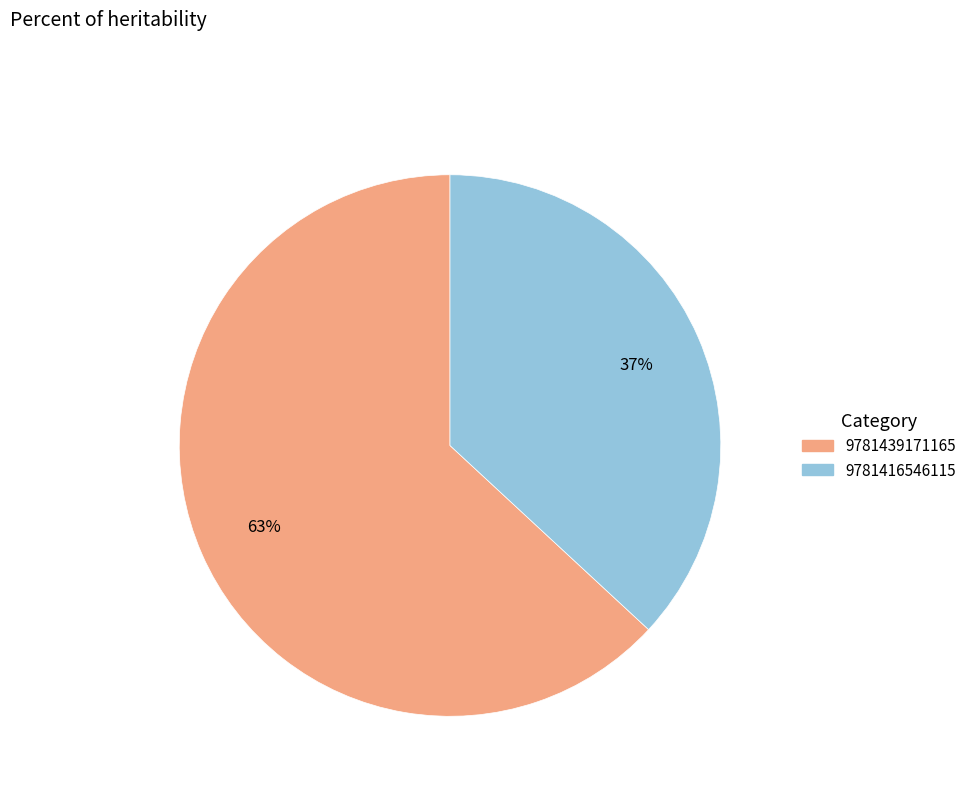

To the nearest percent, what is the difference between the largest and smallest slice percentages?

26%